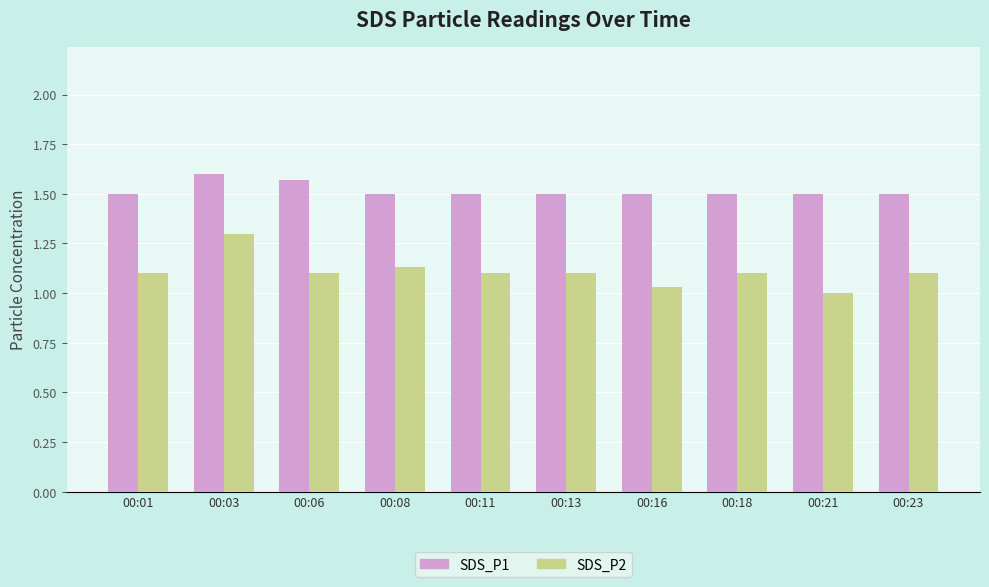

Is the value of SDS_P2 at 00:08 greater than the value of SDS_P1 at 00:23?

No